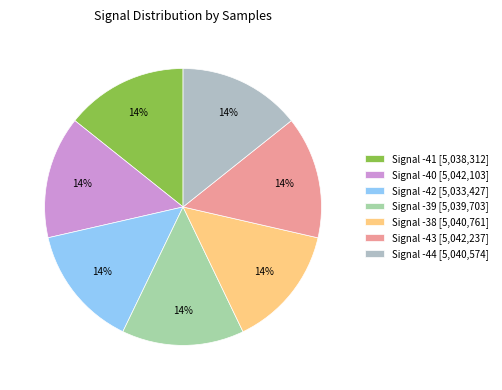

How many segments does this pie chart have?

7